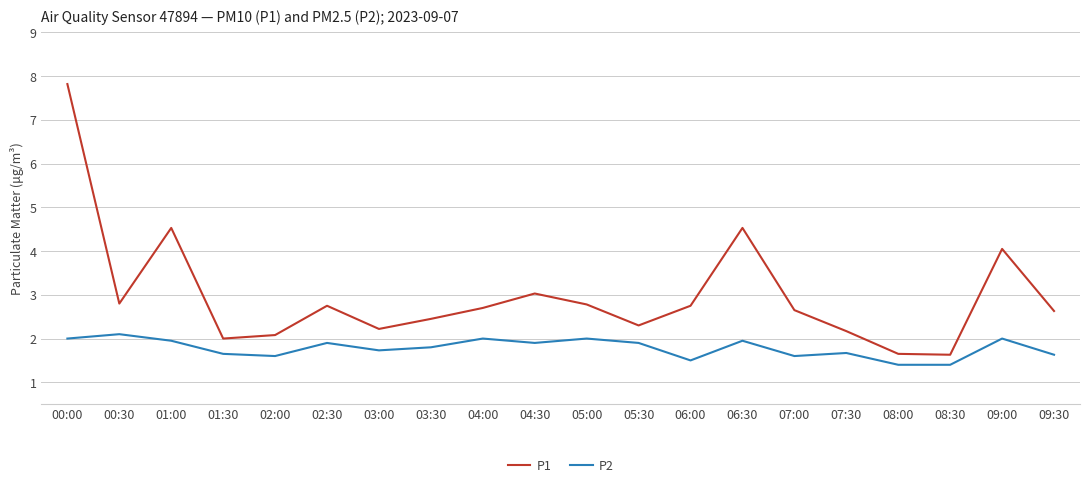

True or false: P1 and P2 intersect in this chart.

False